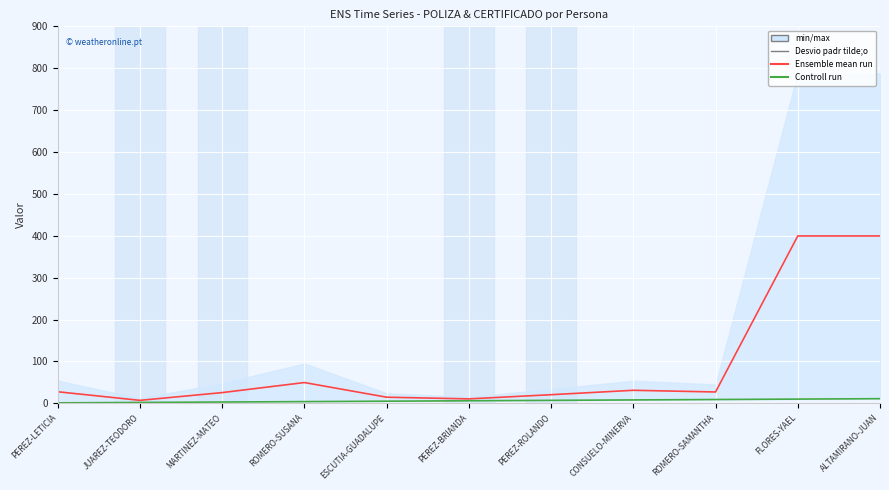

List the series in order of their overall mean, lowest first.

Controll run, Ensemble mean run